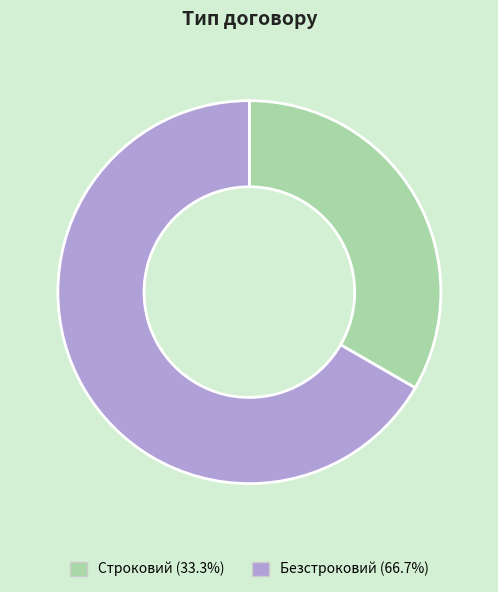

What is the largest slice in the pie chart?

Безстроковий